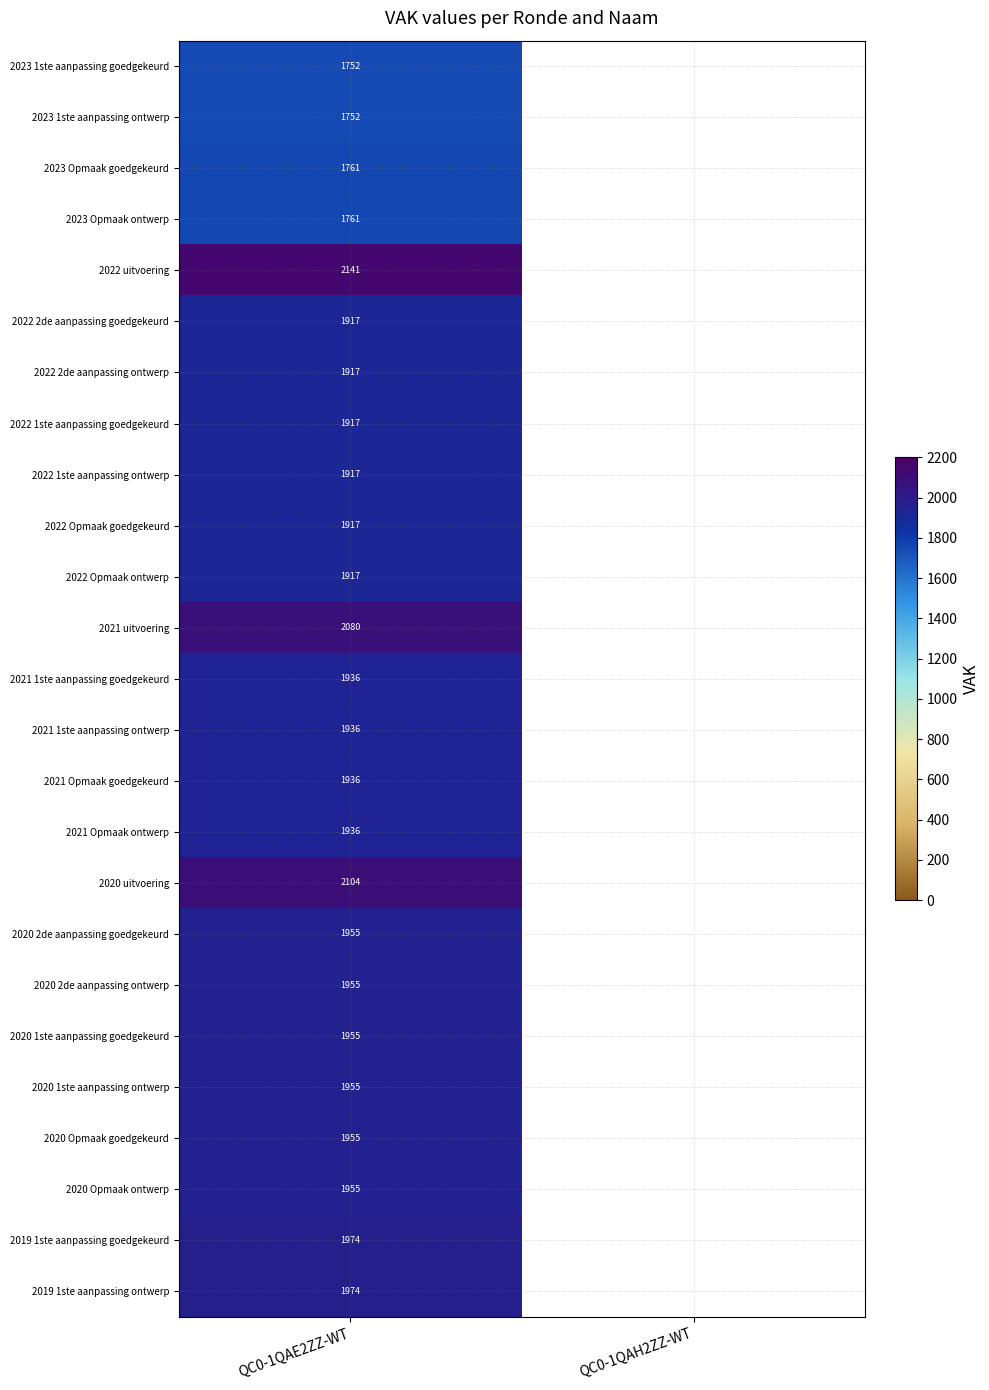

Is it true that 2020 Opmaak goedgekeurd equals 668 at QC0-1QAE2ZZ-WT?

False